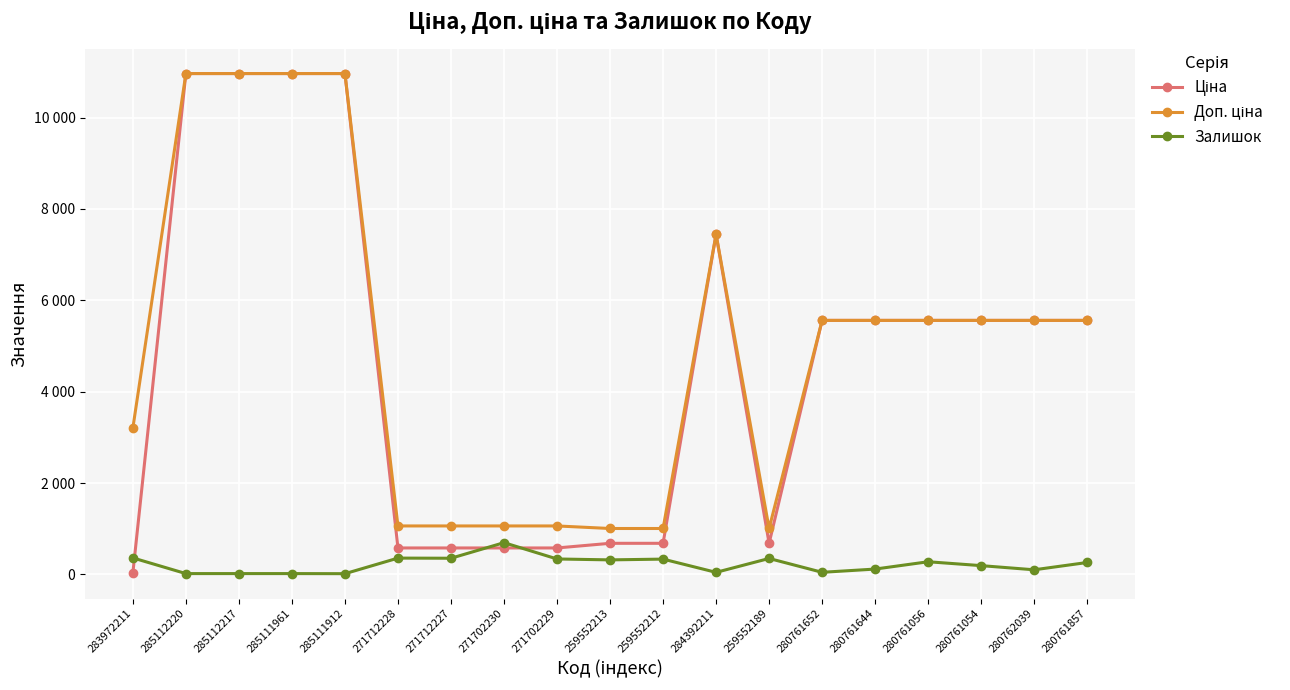

How many interior local peaks does the Залишок series have?

5